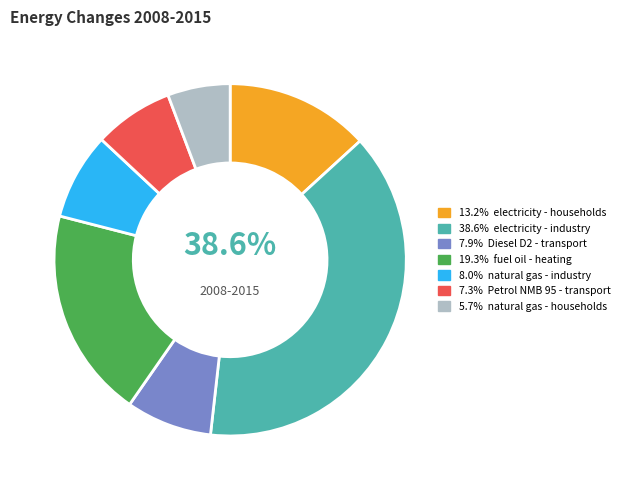

To the nearest percent, what portion does Petrol NMB 95 - transport represent?

7%